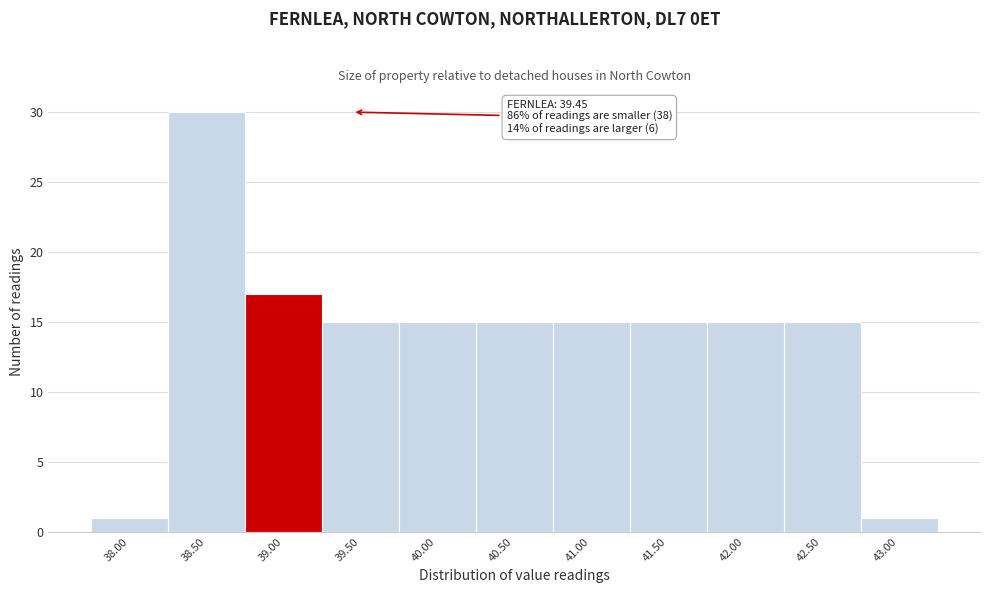

Reading left to right, transcribe all the data shown in this chart.

1	30	17	15	15	15	15	15	15	15	1